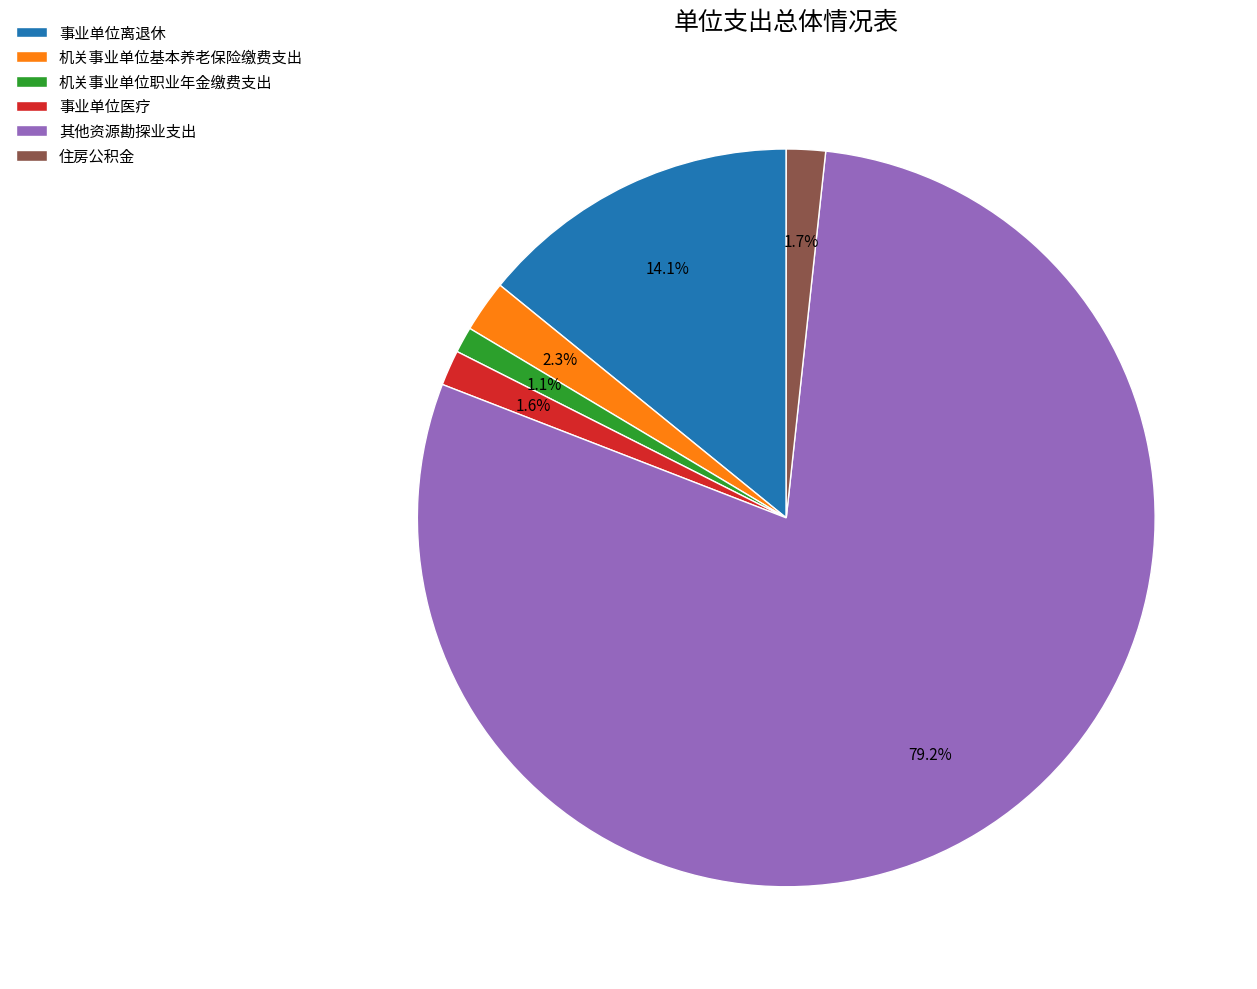

Which category accounts for the majority?

其他资源勘探业支出